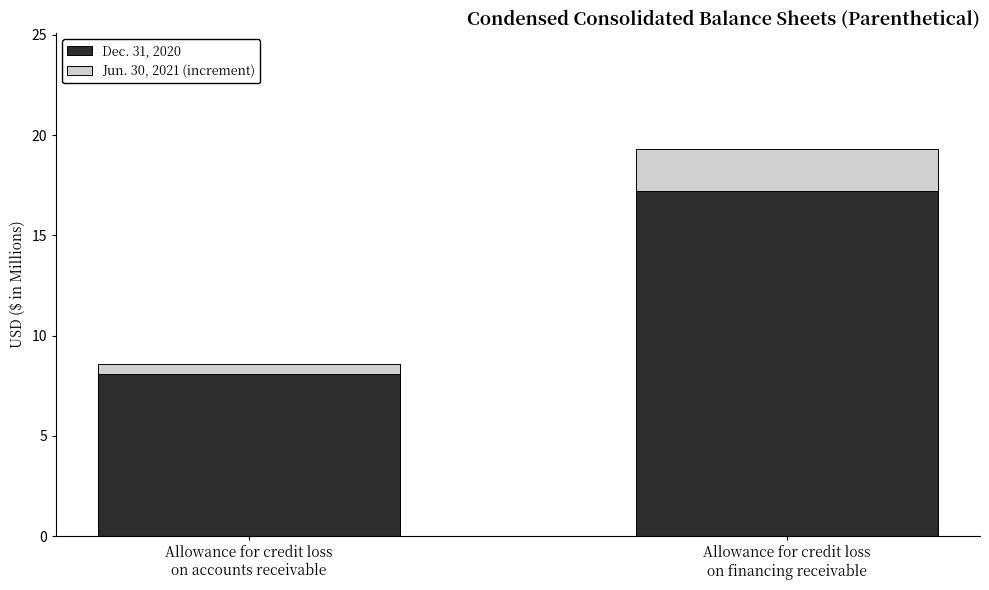

Does the chart contain any negative values?

No